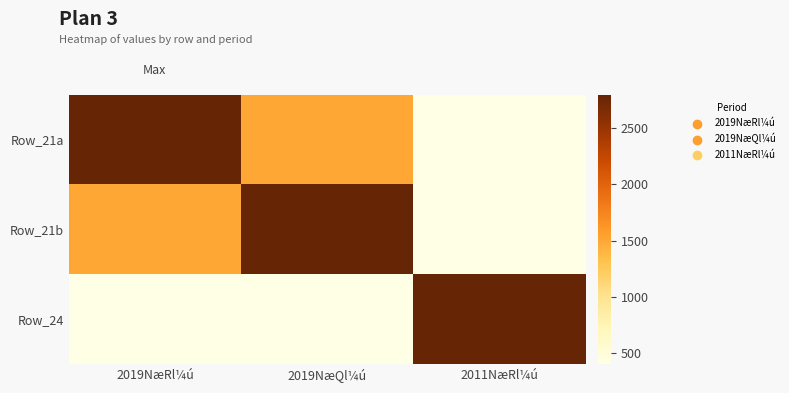

Reading right to left, what are all the values shown in this chart?

Row_21a: 2011NæRl¼ú=400	2019NæQl¼ú=1500	2019NæRl¼ú=2800
Row_21b: 2011NæRl¼ú=400	2019NæQl¼ú=2800	2019NæRl¼ú=1500
Row_24: 2011NæRl¼ú=2800	2019NæQl¼ú=400	2019NæRl¼ú=400